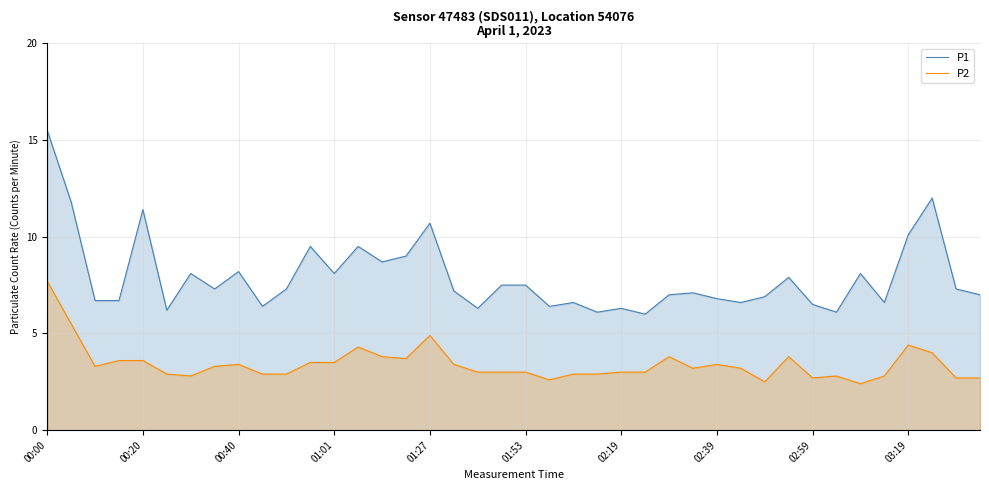

Which category has the lowest value across all series?

34